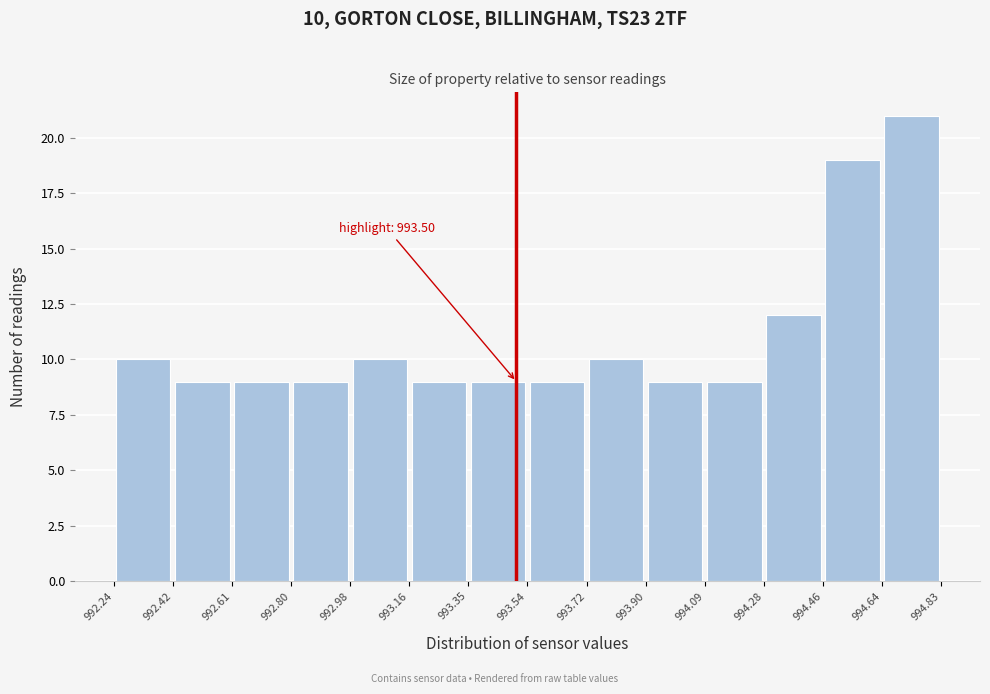

Which range on the x-axis has the tallest bar?

994.64 to 994.83